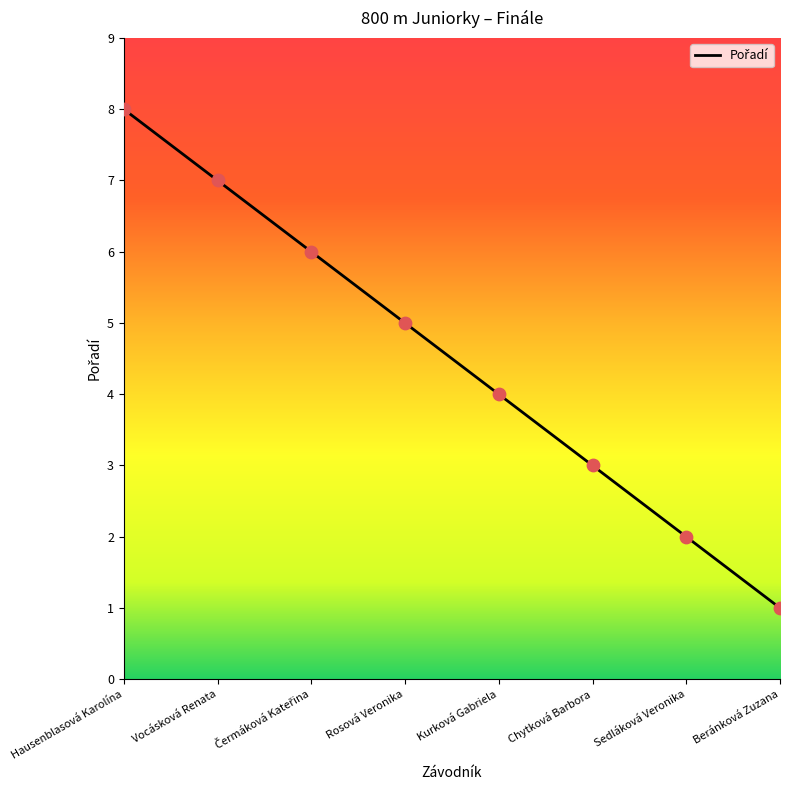

What is the change in value from Vocásková Renata to Kurková Gabriela?

-3